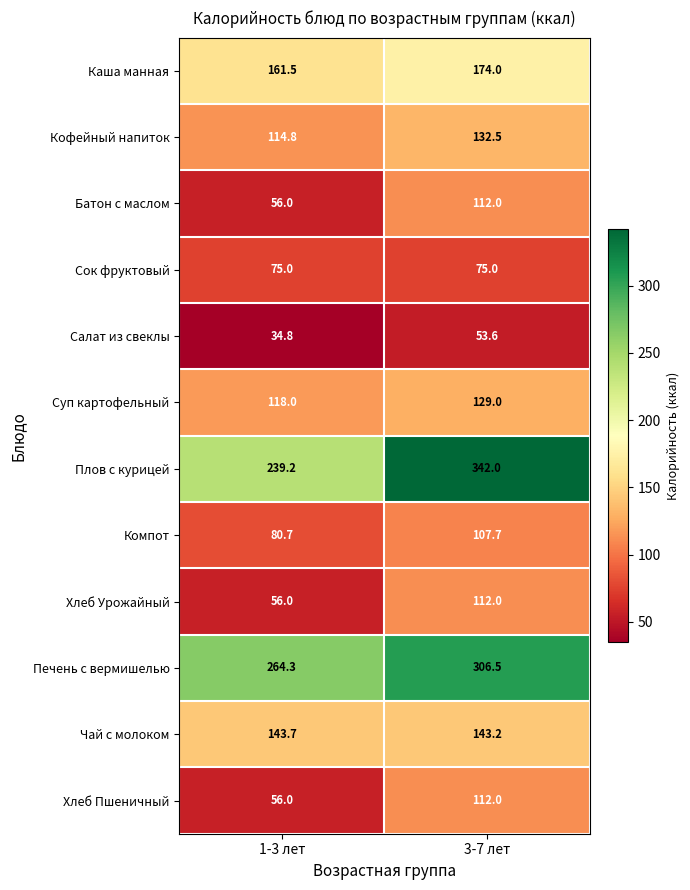

Which series changed the most between 1-3 лет and 3-7 лет?

Плов с курицей